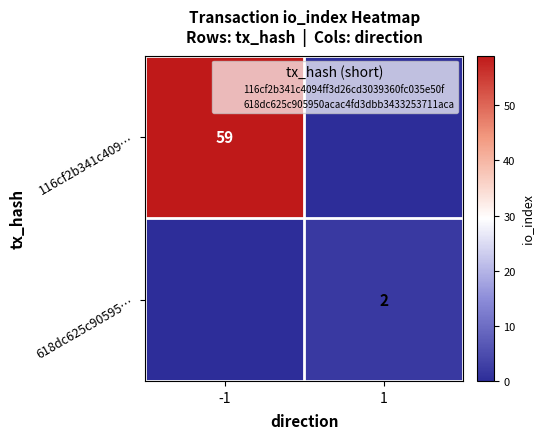

Is it true that 116cf2b341c409… equals 59 at -1?

True